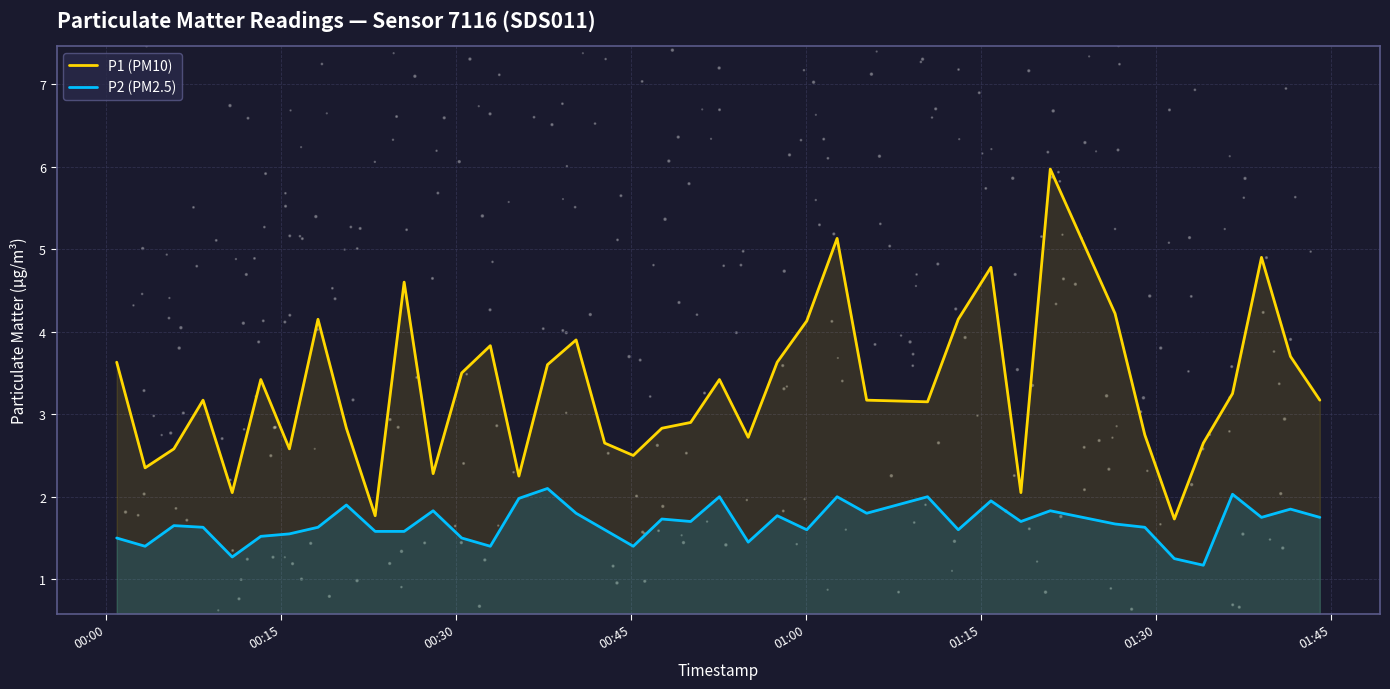

What are all the series names shown in the legend?

P1 (PM10), P2 (PM2.5)